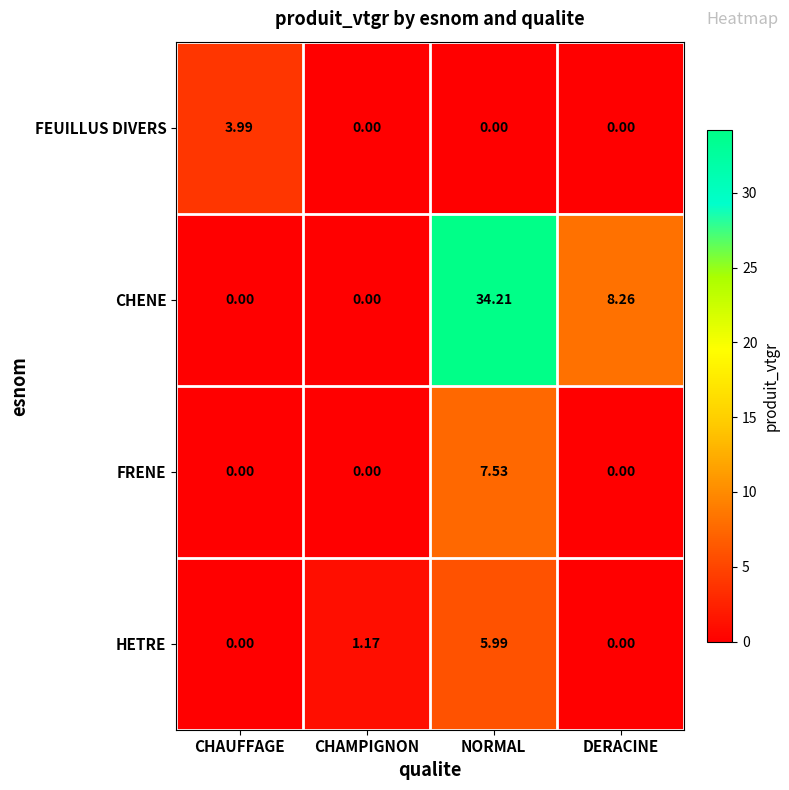

At which label does HETRE reach its peak?

NORMAL